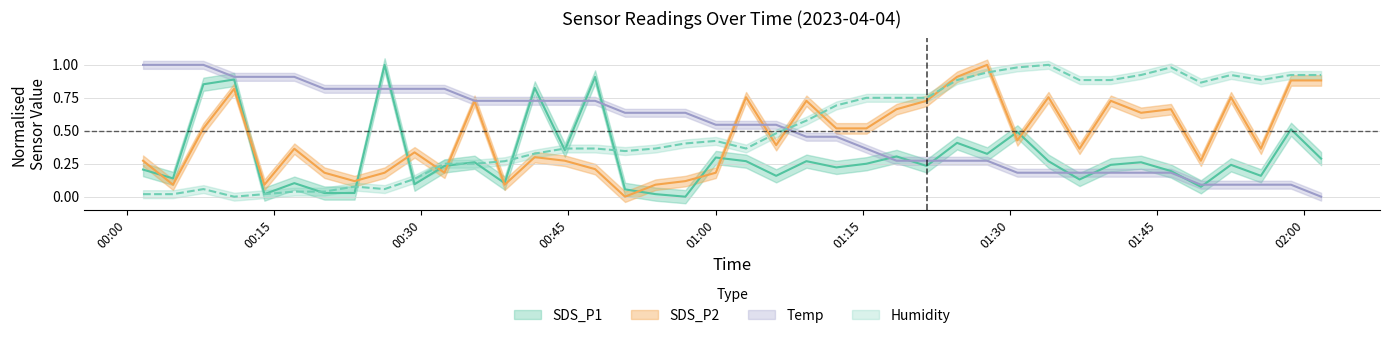

Is it true that SDS_P1 equals 0.0 at 16?

False